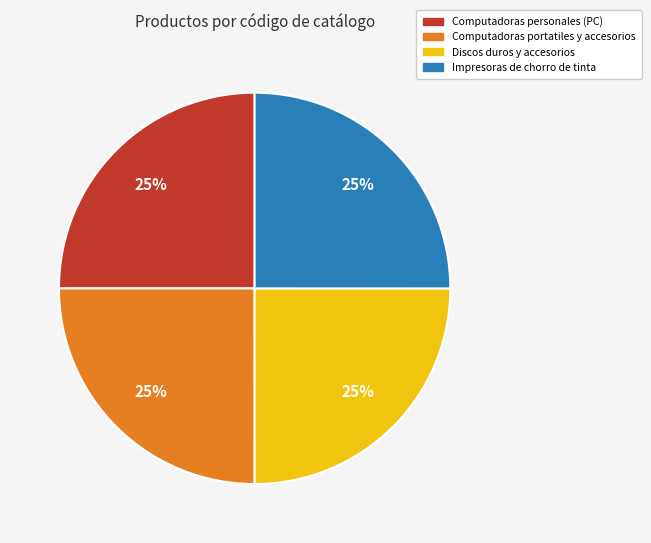

What percentage is the Computadoras portatiles y accesorios slice, to the nearest percent?

25%